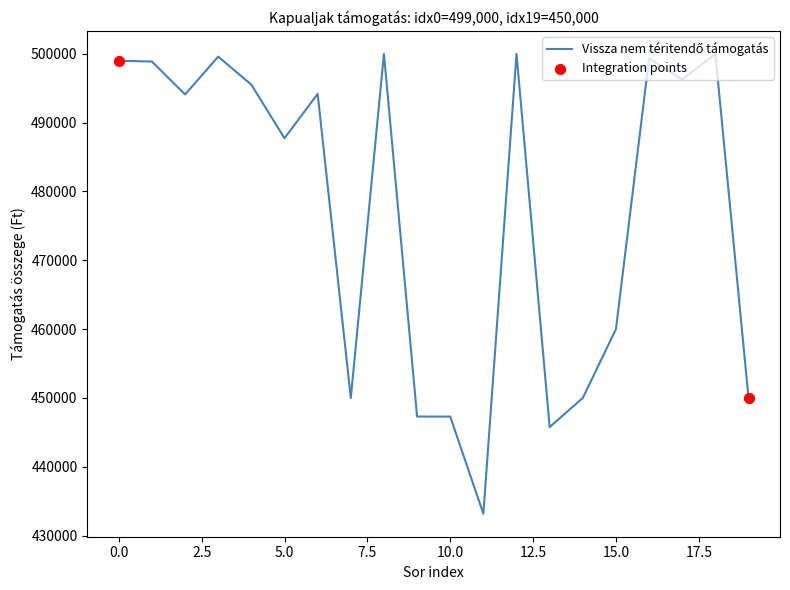

What is the greatest value displayed?

500000